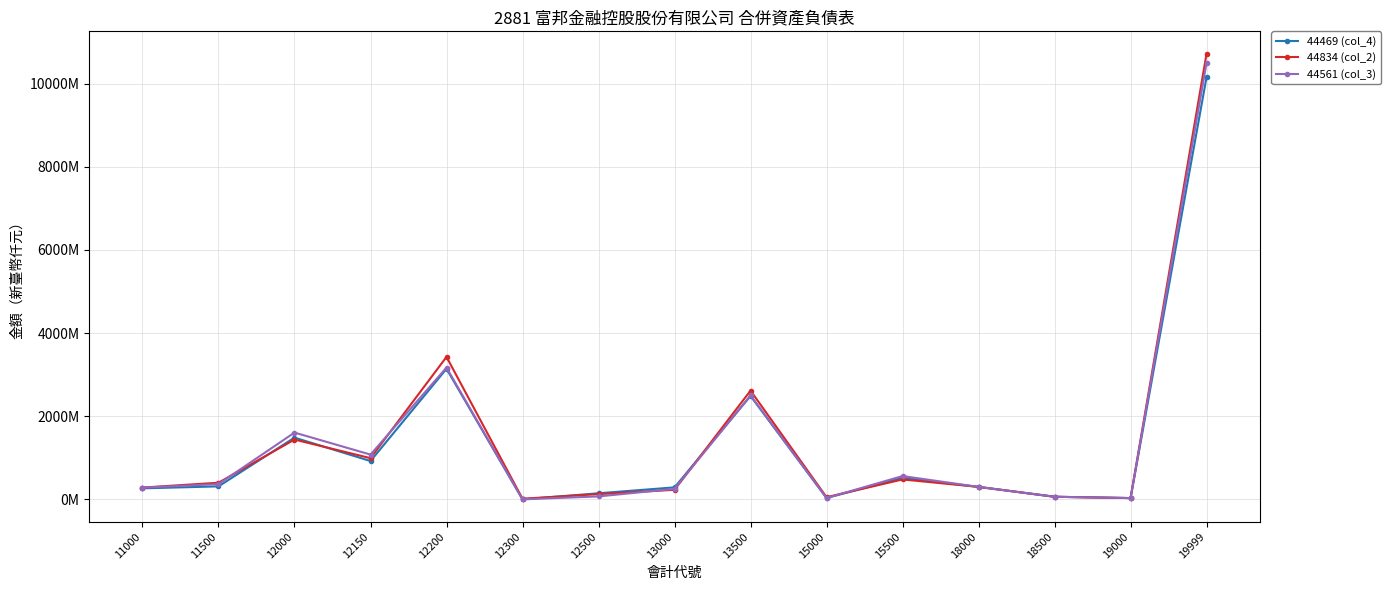

What are all the series names shown in the legend?

44469 (col_4), 44834 (col_2), 44561 (col_3)